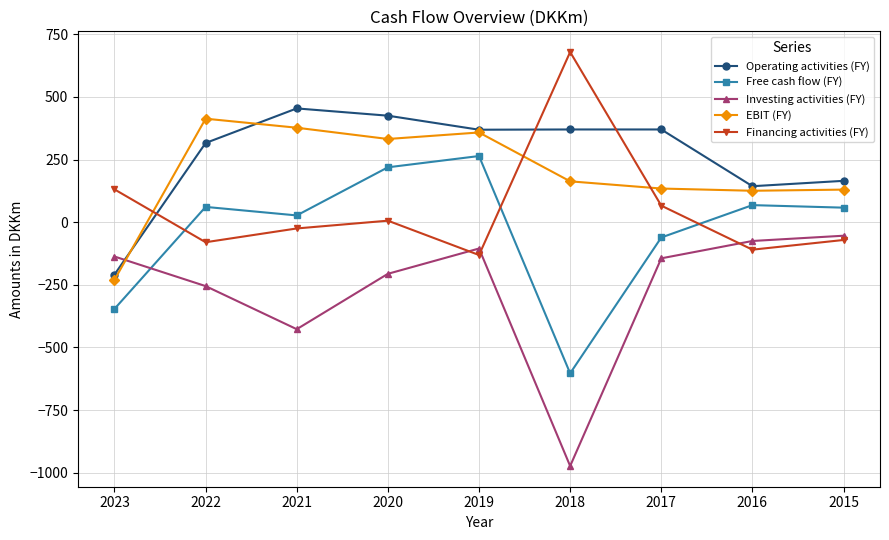

What is the average value of the Operating activities (FY) series?

267.1